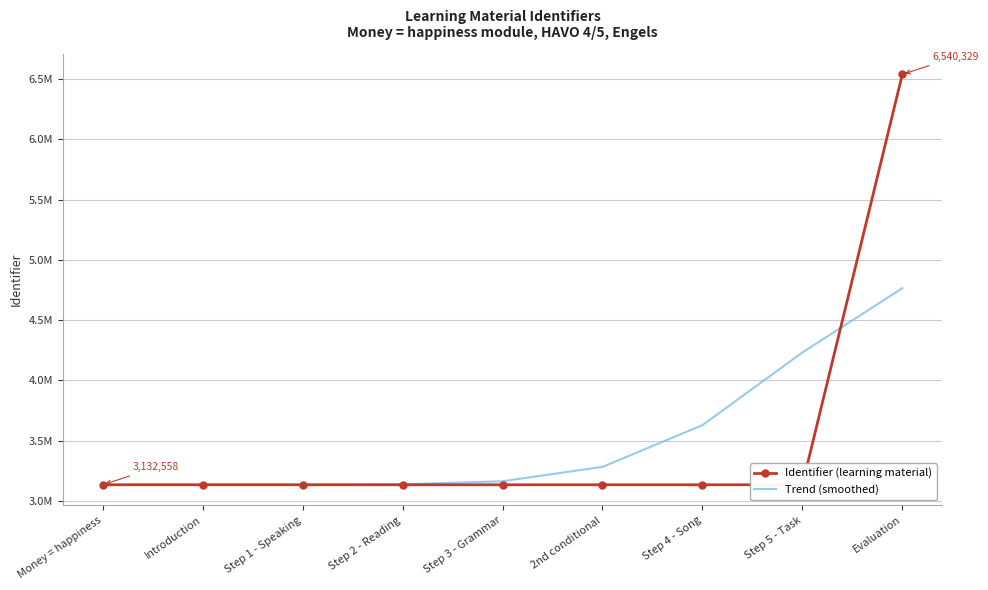

At which category is the sum across all series the highest?

Evaluation